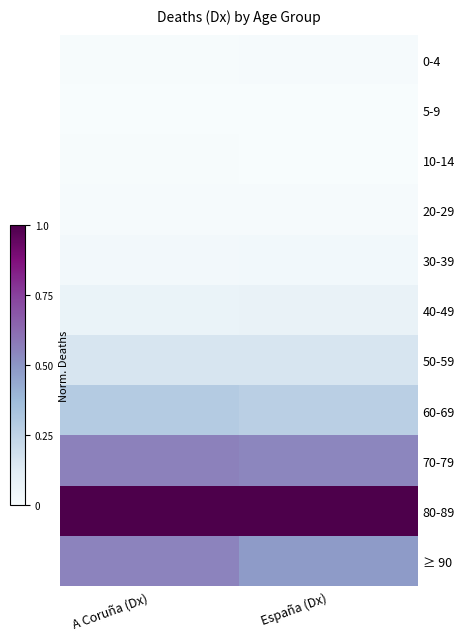

What is the greatest value displayed?

1.0